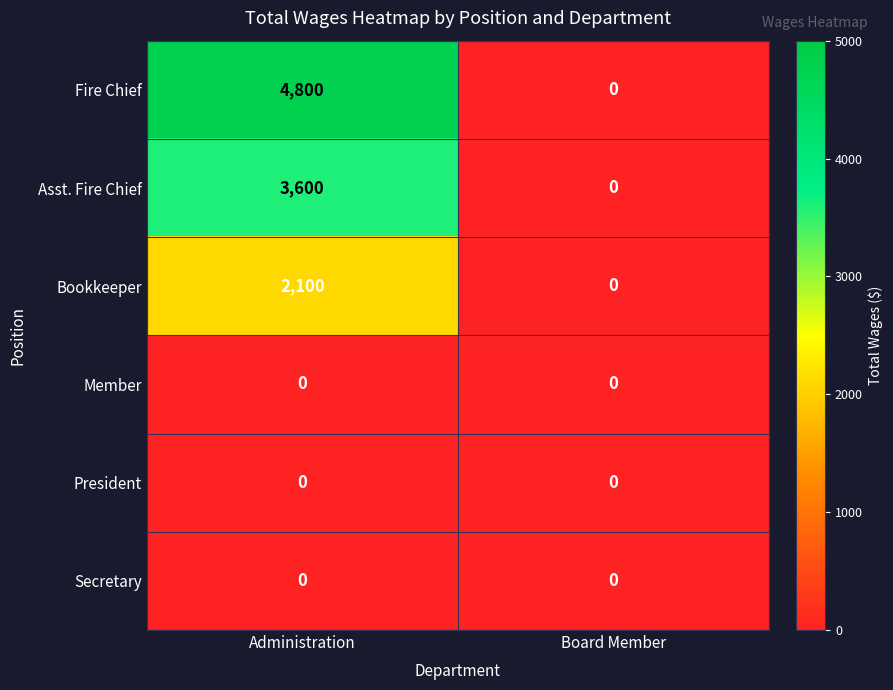

At how many categories does at least one series exceed 1690?

1